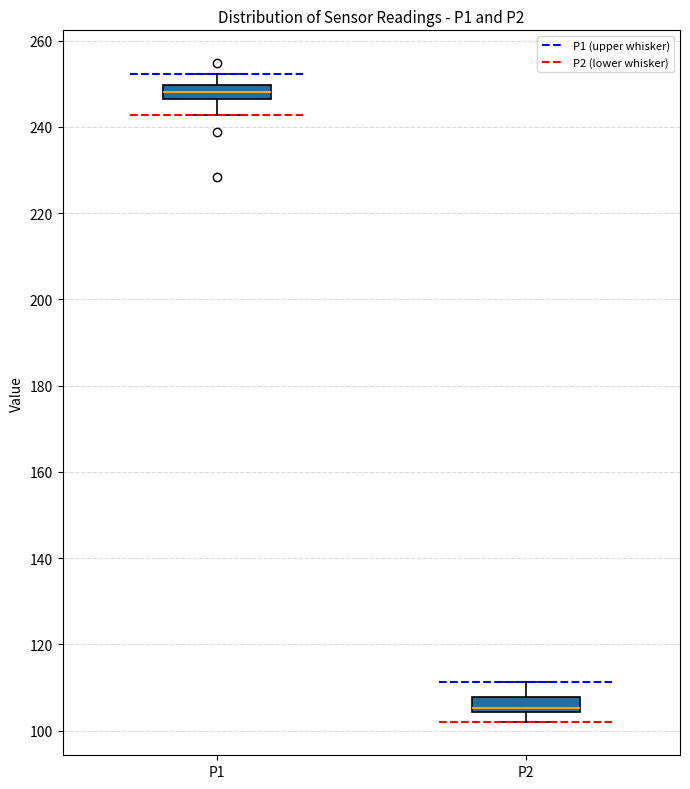

Where is the upper edge of the box for P1 on the y-axis? The values are not printed on the chart, so give them approximately, as read against the axis.

250